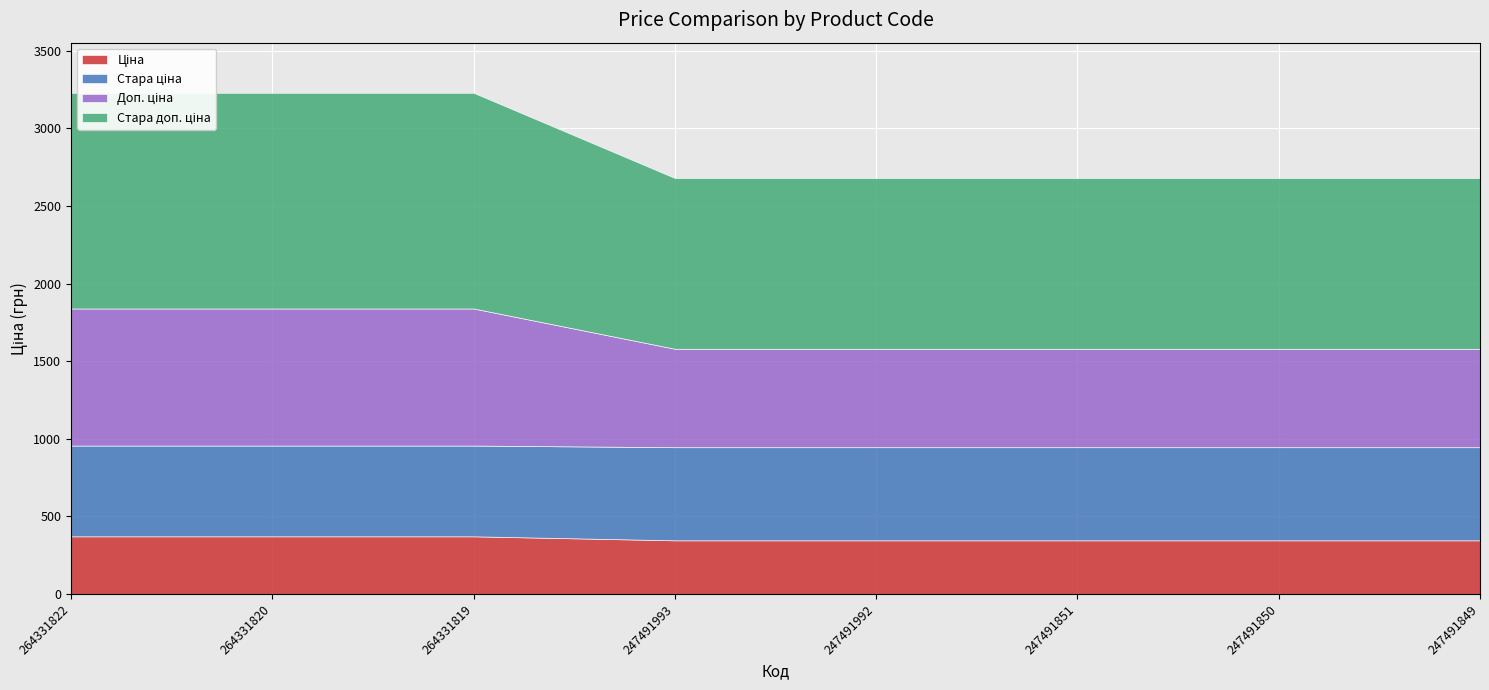

What is the greatest value displayed?

1389.5